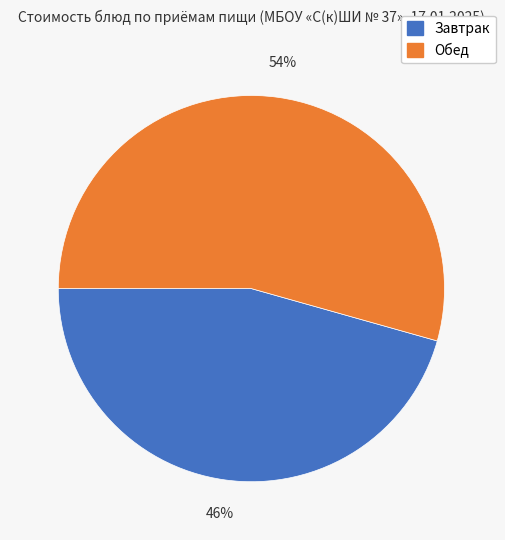

Is there any slice that represents more than half of the pie?

Yes